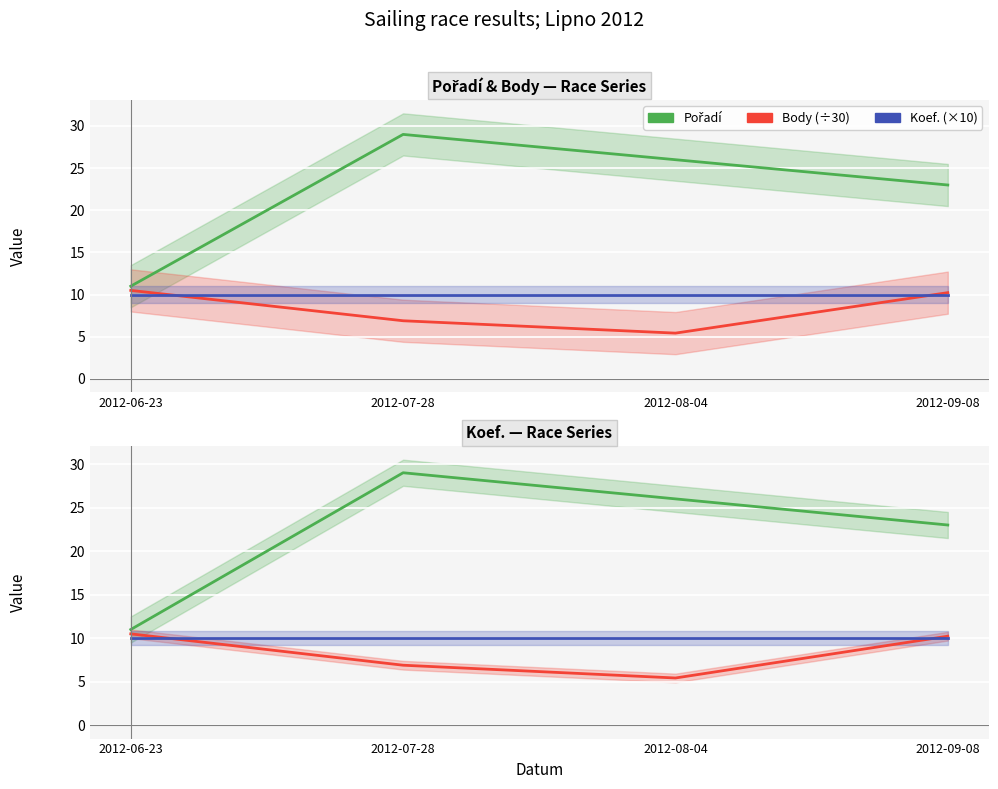

In Pořadí, how many points are higher than both neighbors (excluding endpoints)?

1